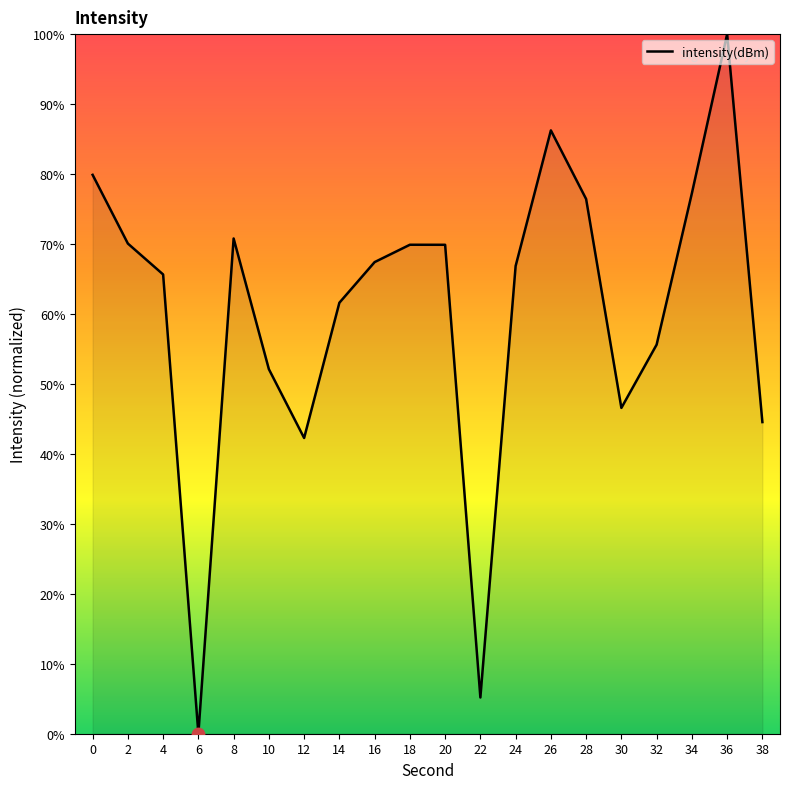

Approximately how many times larger is the value at 2 compared to 32?

1.3